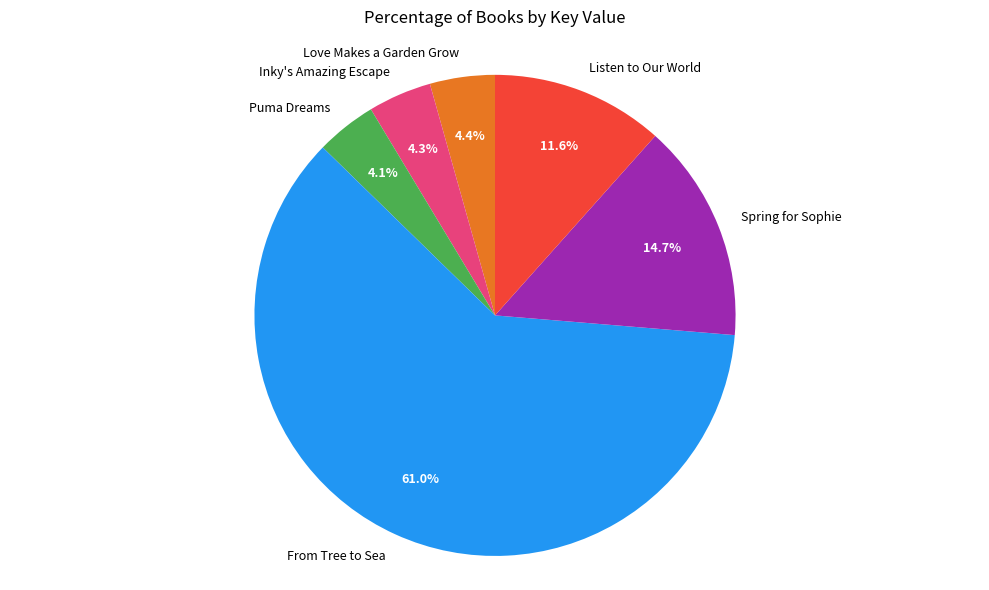

Which category has the biggest portion of the pie?

From Tree to Sea